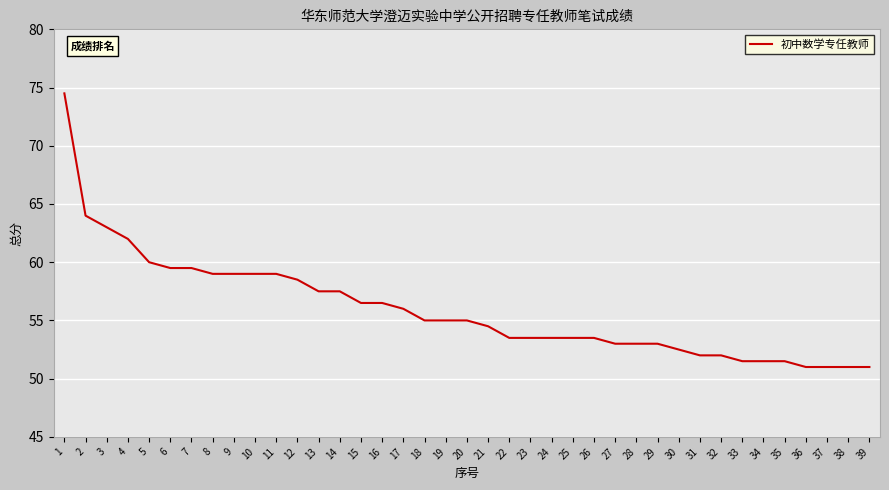

Approximately how many times larger is the value at 36 compared to 1?

0.7